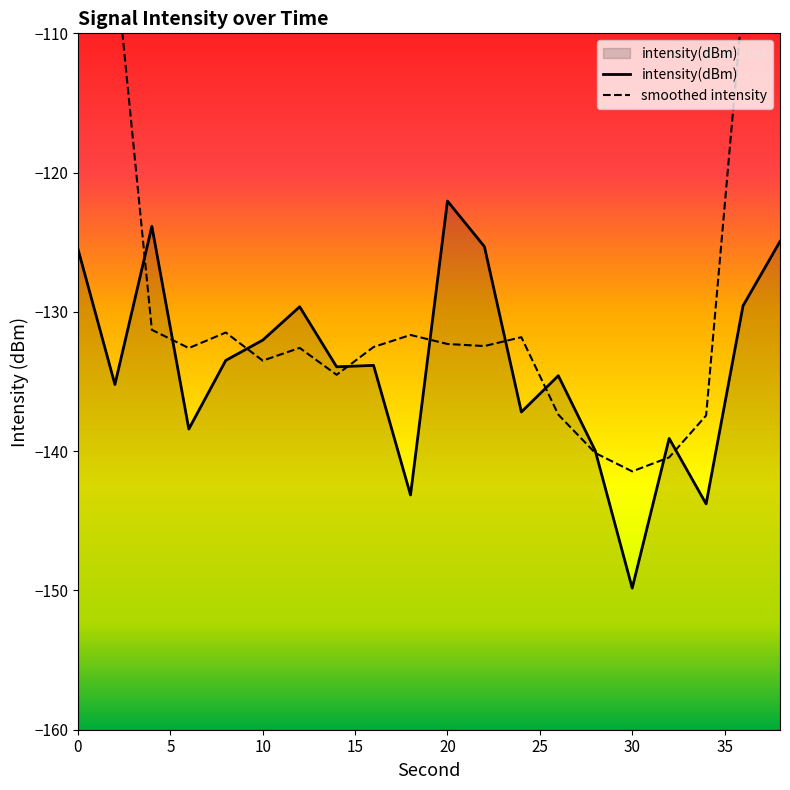

What is the minimum value shown in the chart?

-149.8